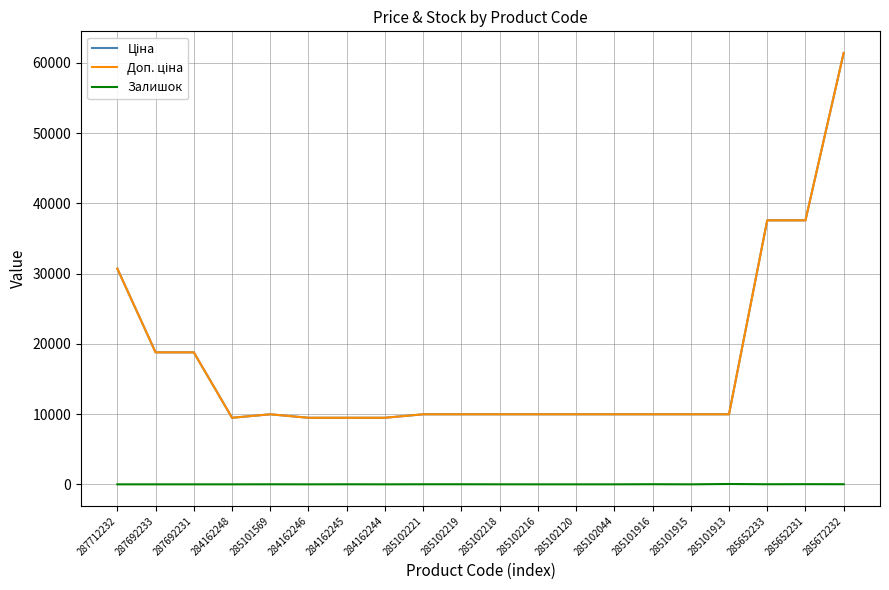

Where is the first local minimum for Ціна?

284162248